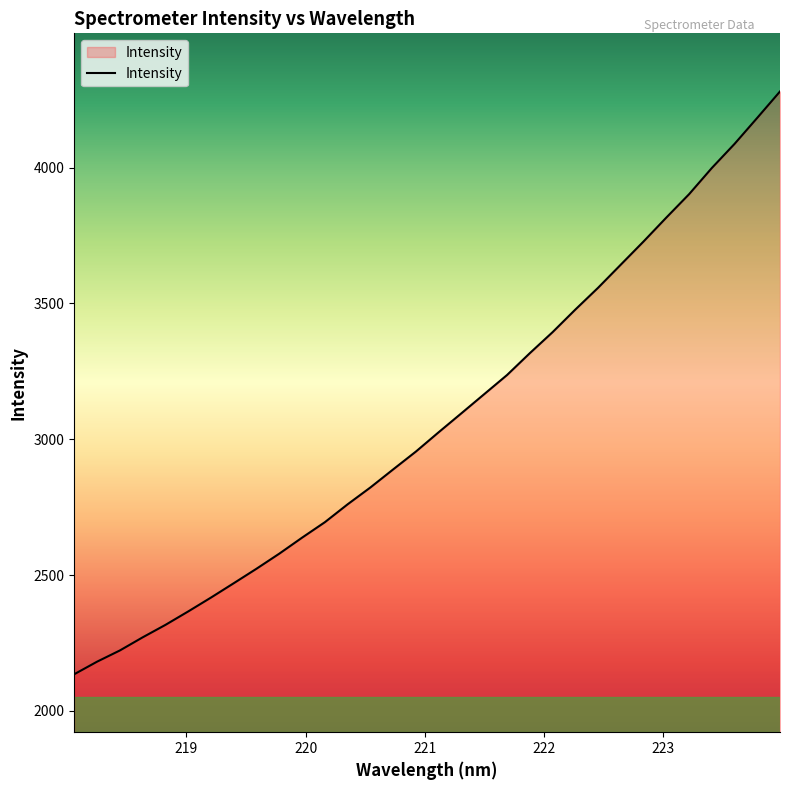

What is the smallest value displayed?

2135.0